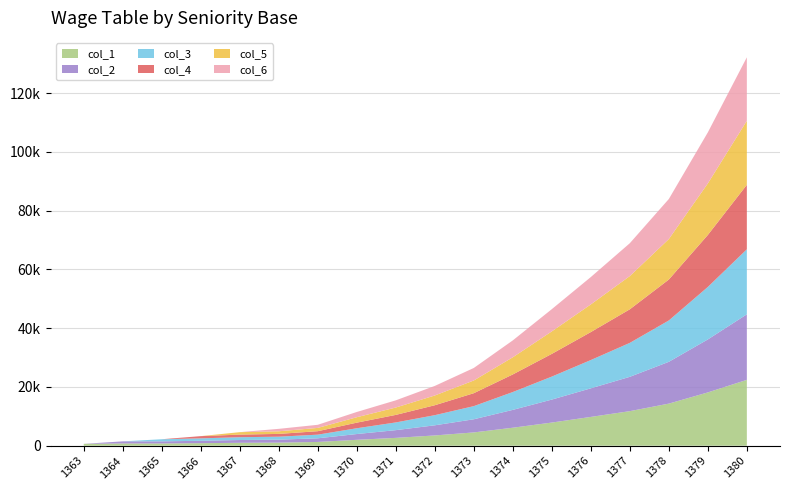

Reading right to left, list all the values displayed in this chart.

col_1: 1380=22416.0	1379=18139.1	1378=14326.5	1377=11763.7	1376=9800.6	1375=7879.1	1374=6125.4	1373=4523.1	1372=3493.7	1371=2667.0	1370=2007.0	1369=1280.0	1368=1050.0	1367=990.0	1366=860.0	1365=760.0	1364=760.0	1363=635.0
col_2: 1380=22301.2	1379=18029.7	1378=14227.0	1377=11680.8	1376=9730.6	1375=7822.2	1374=6072.1	1373=4474.7	1372=3449.7	1371=2627.0	1370=1967.0	1369=1240.0	1368=1010.0	1367=950.0	1366=820.0	1365=720.0	1364=720.0	1363=0.0
col_3: 1380=22128.8	1379=17865.5	1378=14077.8	1377=11556.5	1376=9625.7	1375=7822.2	1374=6072.1	1373=4474.7	1372=3449.7	1371=2627.0	1370=1967.0	1369=1240.0	1368=1010.0	1367=950.0	1366=820.0	1365=720.0	1364=0.0	1363=0.0
col_4: 1380=21956.5	1379=17701.4	1378=13928.5	1377=11432.1	1376=9520.8	1375=7736.7	1374=5992.3	1373=4402.1	1372=3383.7	1371=2567.0	1370=1907.0	1369=1180.0	1368=950.0	1367=890.0	1366=760.0	1365=0.0	1364=0.0	1363=0.0
col_5: 1380=21784.1	1379=17537.3	1378=13779.3	1377=11307.8	1376=9415.9	1375=7651.3	1374=5832.6	1373=4329.5	1372=3317.7	1371=2507.0	1370=1847.0	1369=1120.0	1368=890.0	1367=830.0	1366=0.0	1365=0.0	1364=0.0	1363=0.0
col_6: 1380=21611.8	1379=17373.1	1378=13630.1	1377=11183.4	1376=9310.9	1375=7565.8	1374=5752.7	1373=4256.9	1372=3251.7	1371=2447.0	1370=1787.0	1369=1060.0	1368=830.0	1367=0.0	1366=0.0	1365=0.0	1364=0.0	1363=0.0